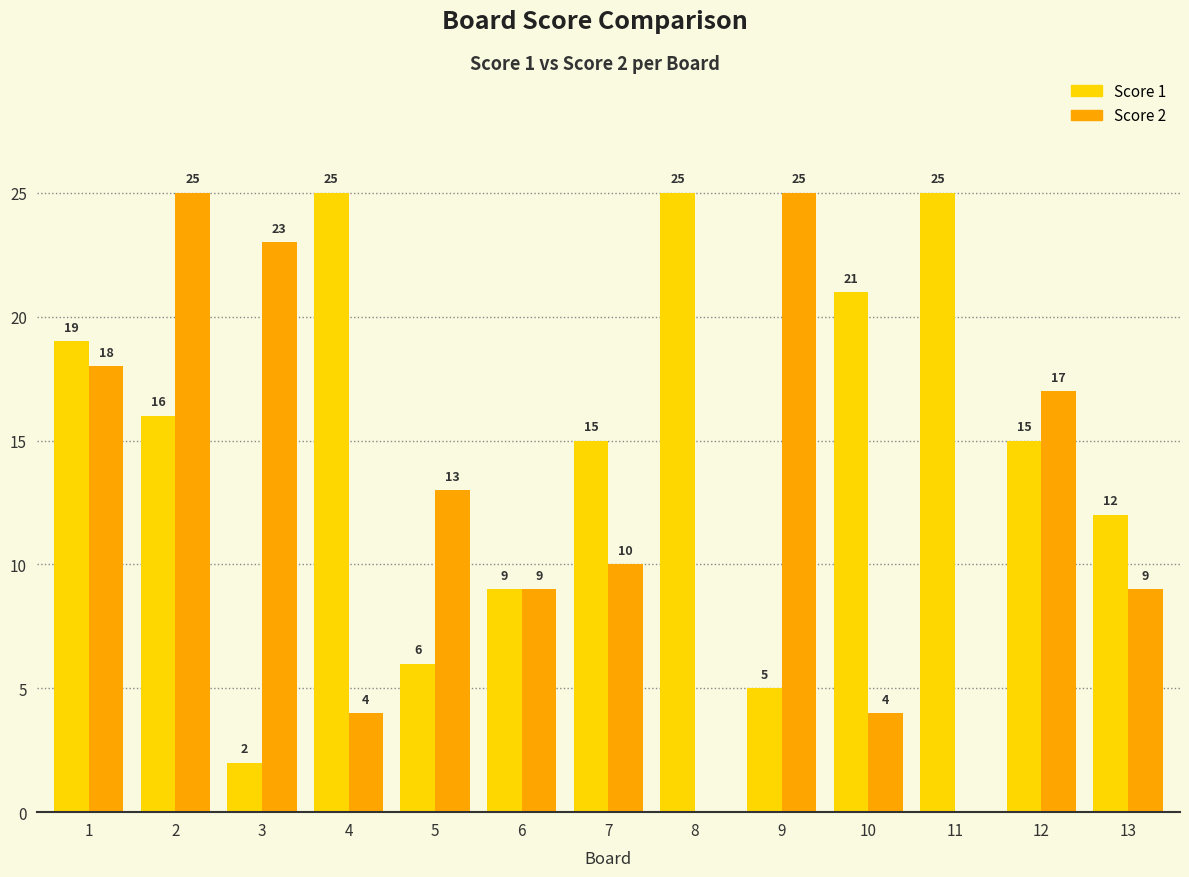

Reading left to right, extract all data points from this chart.

Score 1: 1=19	2=16	3=2	4=25	5=6	6=9	7=15	8=25	9=5	10=21	11=25	12=15	13=12
Score 2: 1=18	2=25	3=23	4=4	5=13	6=9	7=10	8=0	9=25	10=4	11=0	12=17	13=9